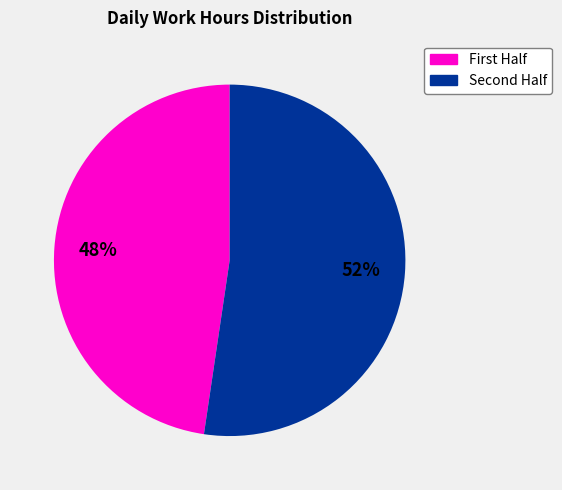

Is there any slice that represents more than half of the pie?

Yes